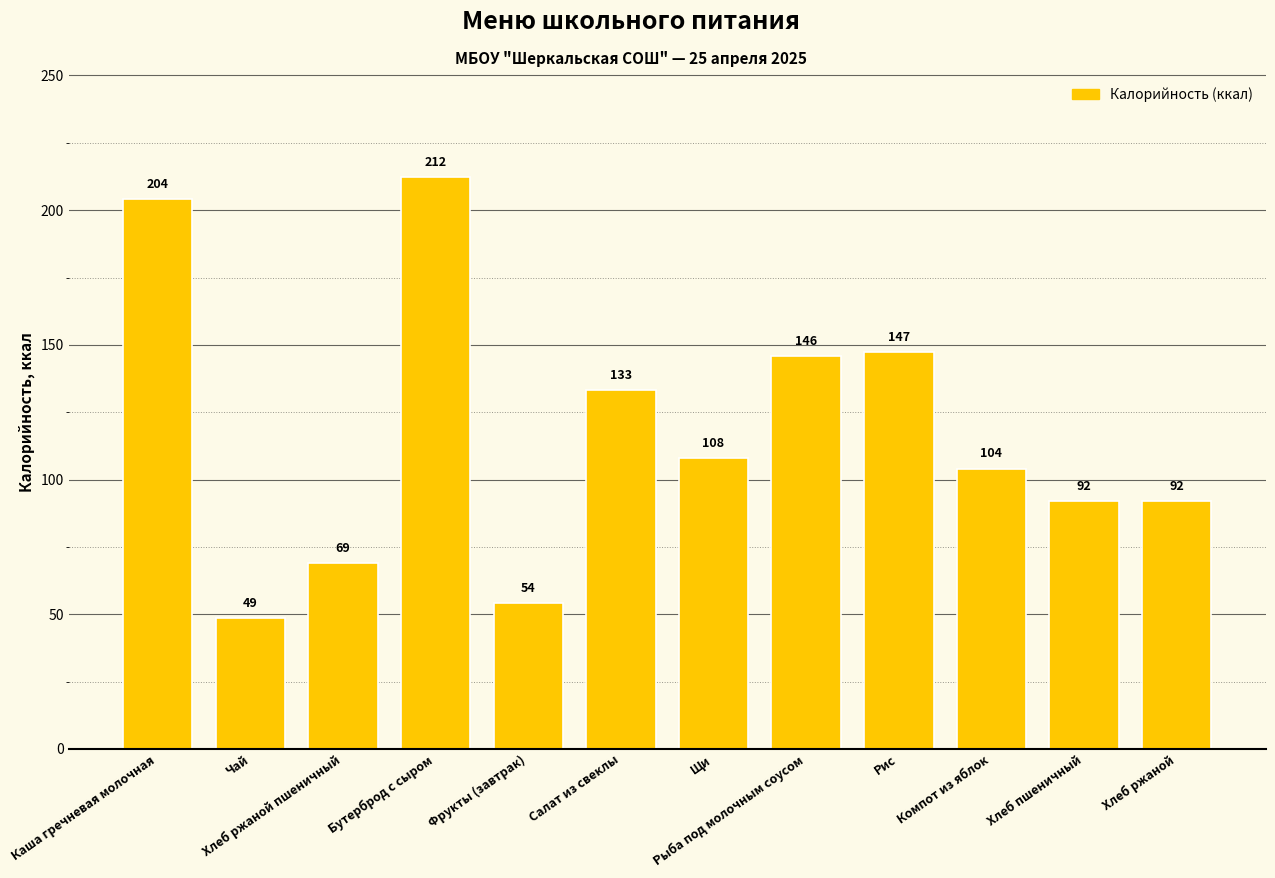

True or false: the data shows 107.8 at Щи.

True